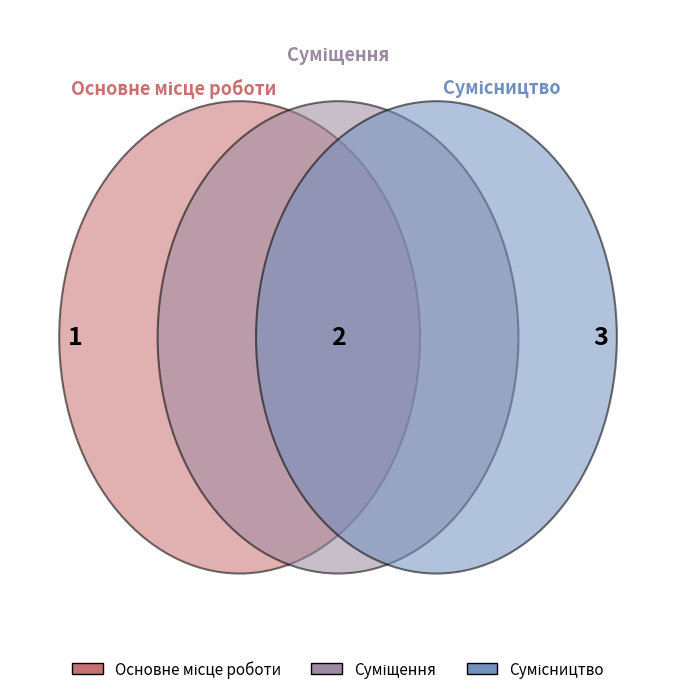

To the nearest percent, what is the difference between the largest and smallest slice percentages?

33%